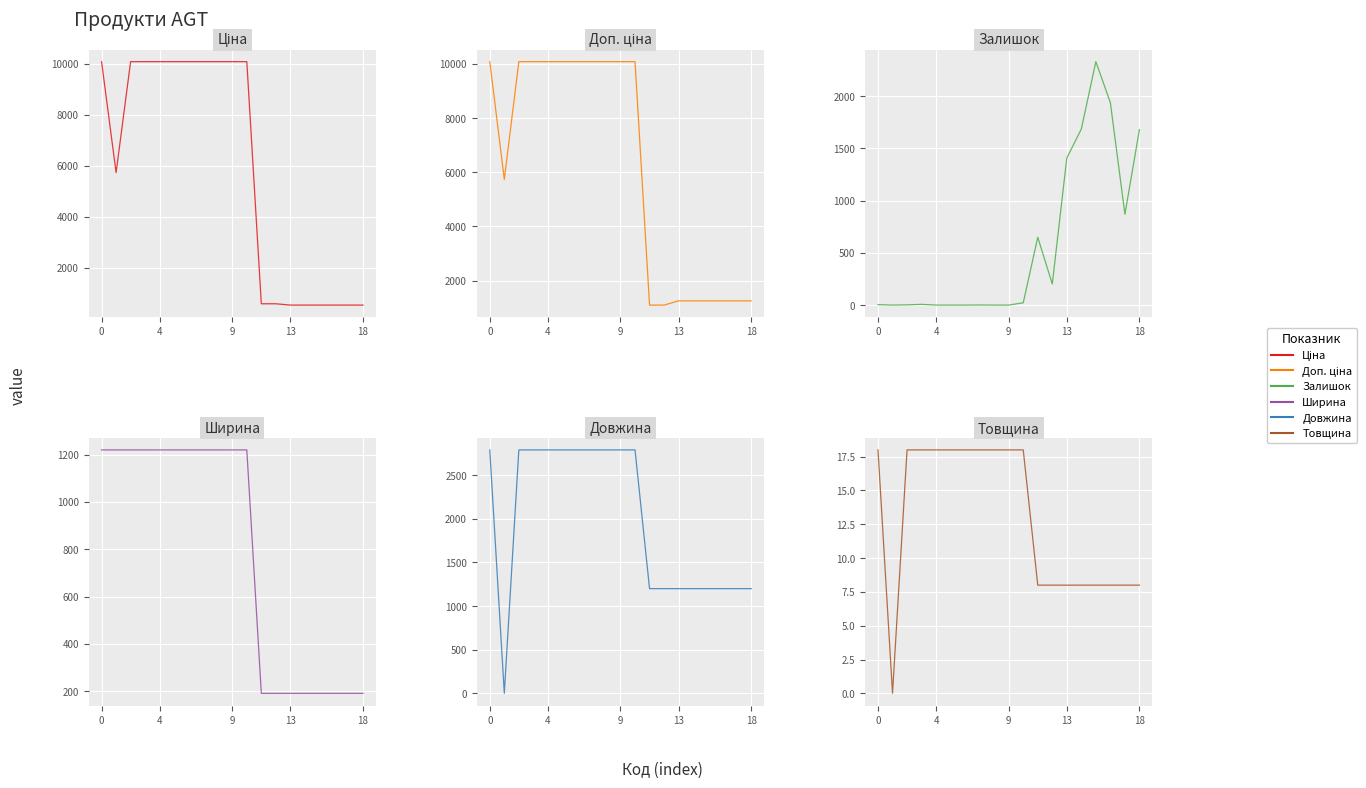

At which label is Товщина closest to 9?

11